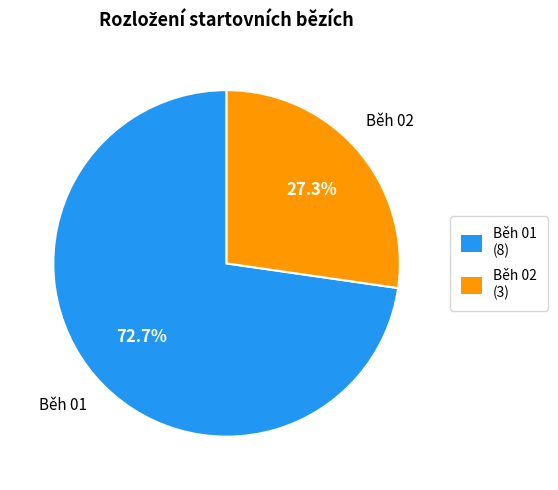

To the nearest percent, what portion does Běh 01 represent?

73%